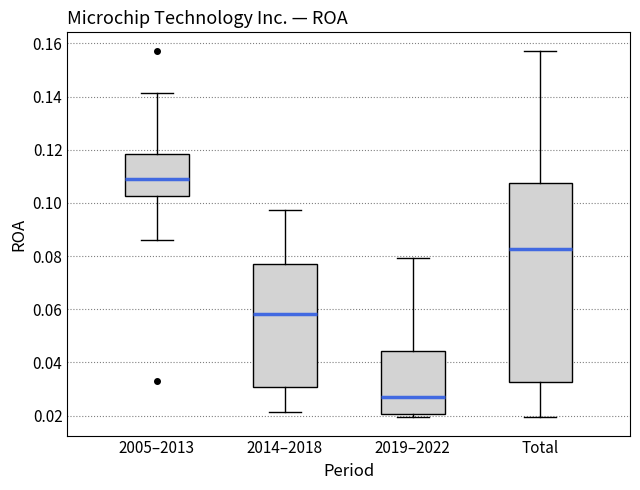

Where does the upper whisker of the box for 2019–2022 end on the y-axis? The values are not printed on the chart, so give them approximately, as read against the axis.

0.080